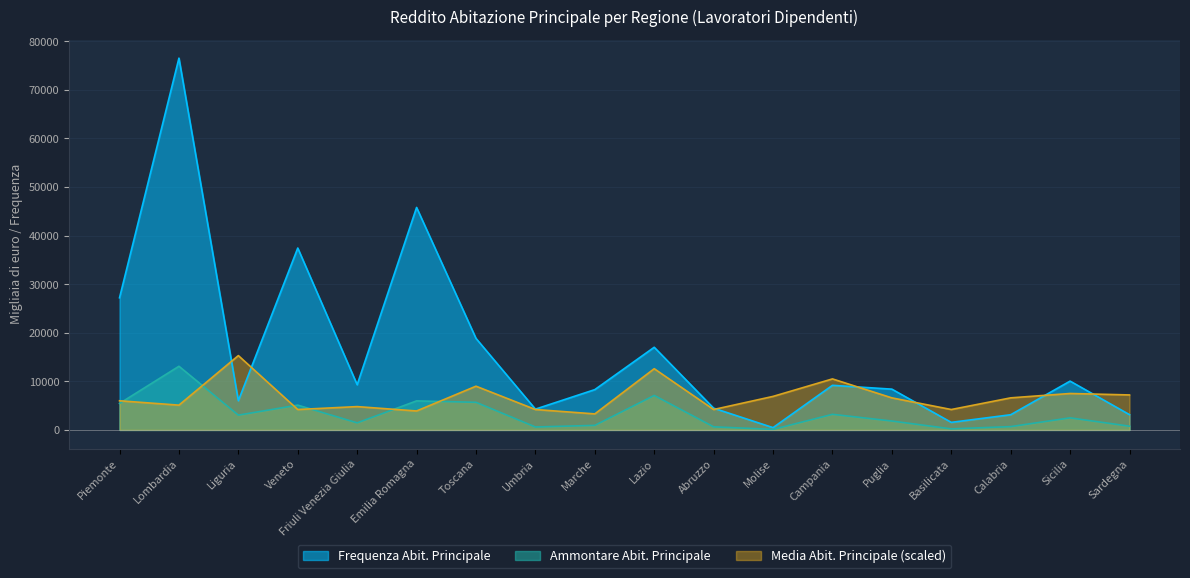

What is the sum of all Media Abit. Principale values?

122100